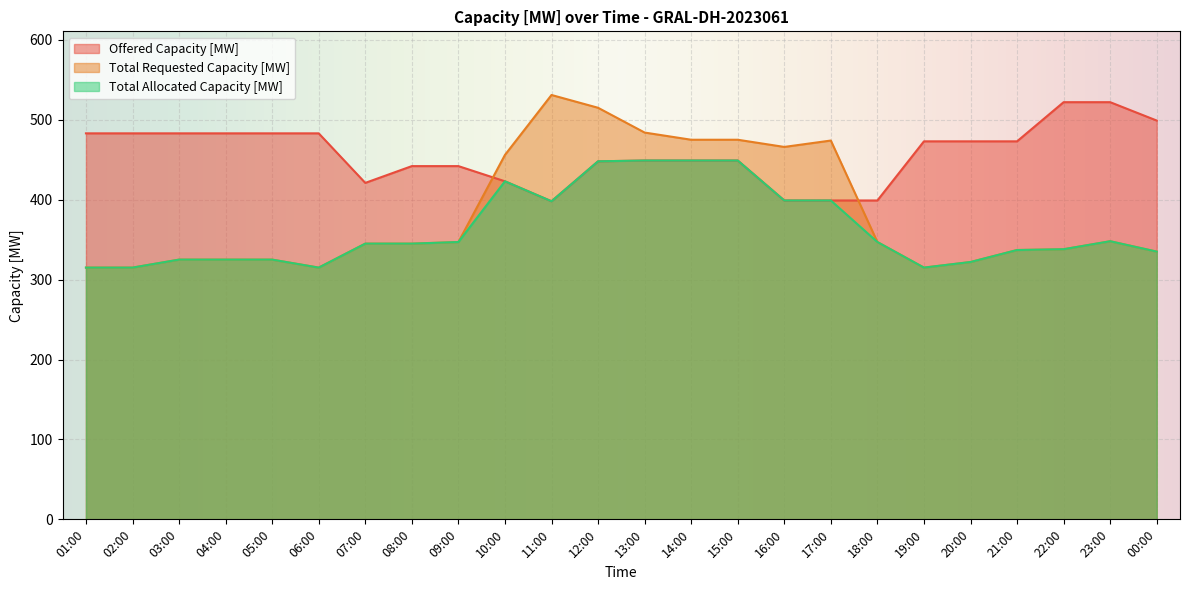

True or false: Total Allocated Capacity [MW] and Total Requested Capacity [MW] intersect in this chart.

False